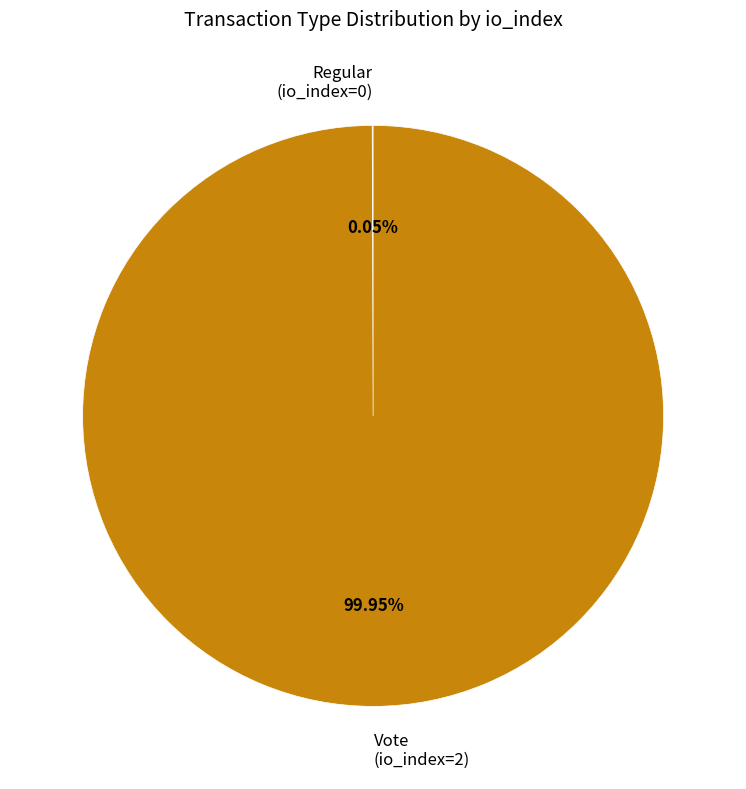

What is the majority slice?

Vote (io_index=2)